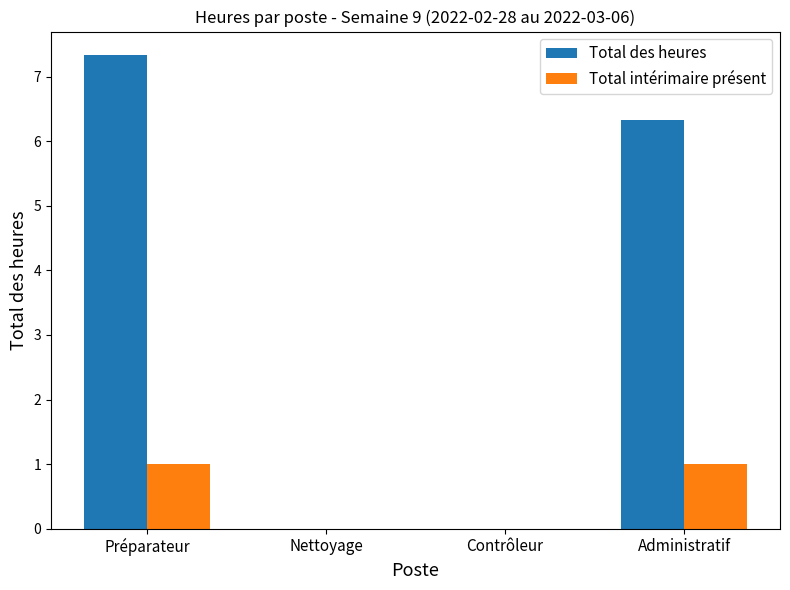

Reading left to right, extract all data points from this chart.

Total des heures: 7.3	0.0	0.0	6.3
Total intérimaire présent: 1.0	0.0	0.0	1.0